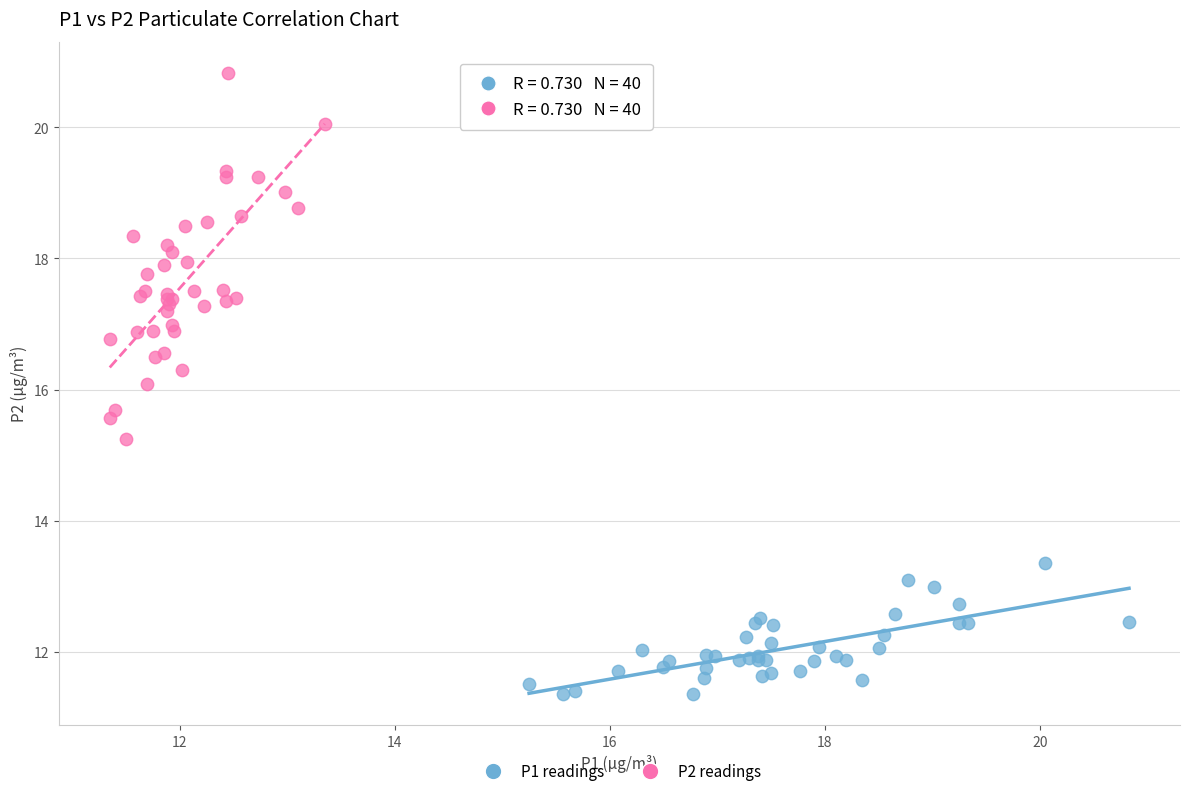

What are all the series names shown in the legend?

P1 readings, P2 readings